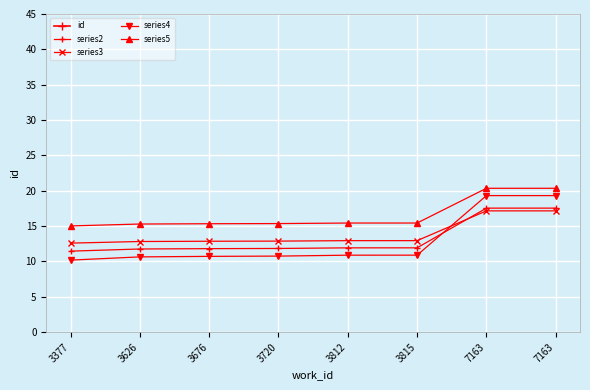

At which category is the sum across all series the highest?

7163